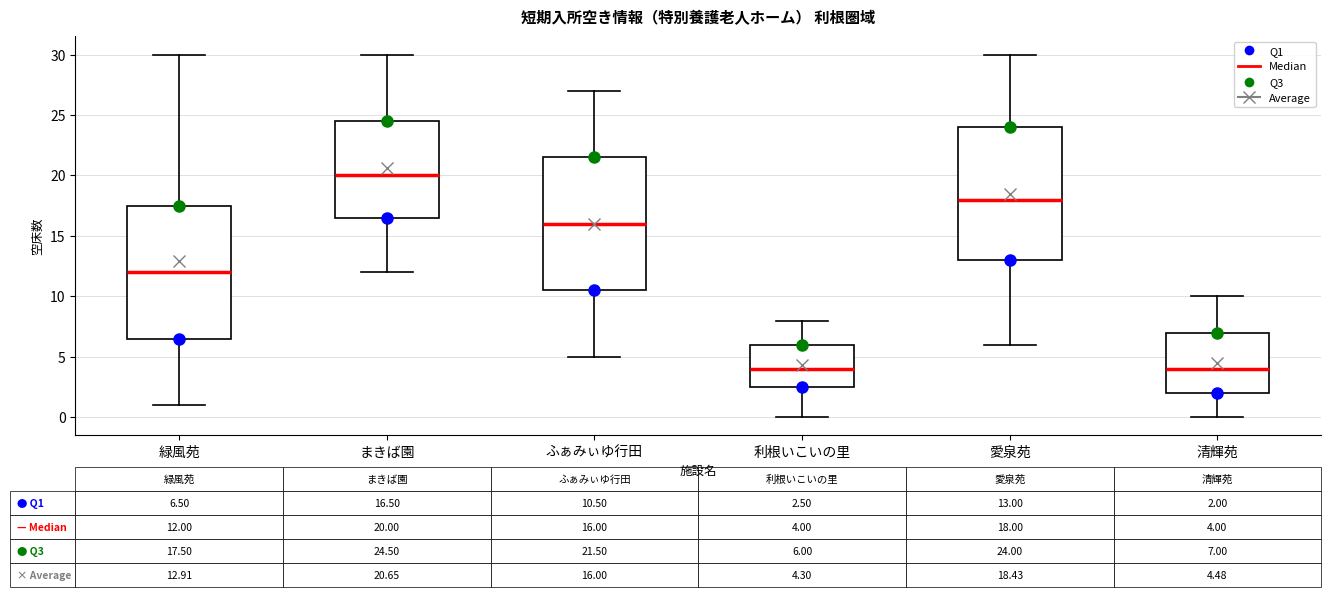

Which box's median line is the highest?

まきば園